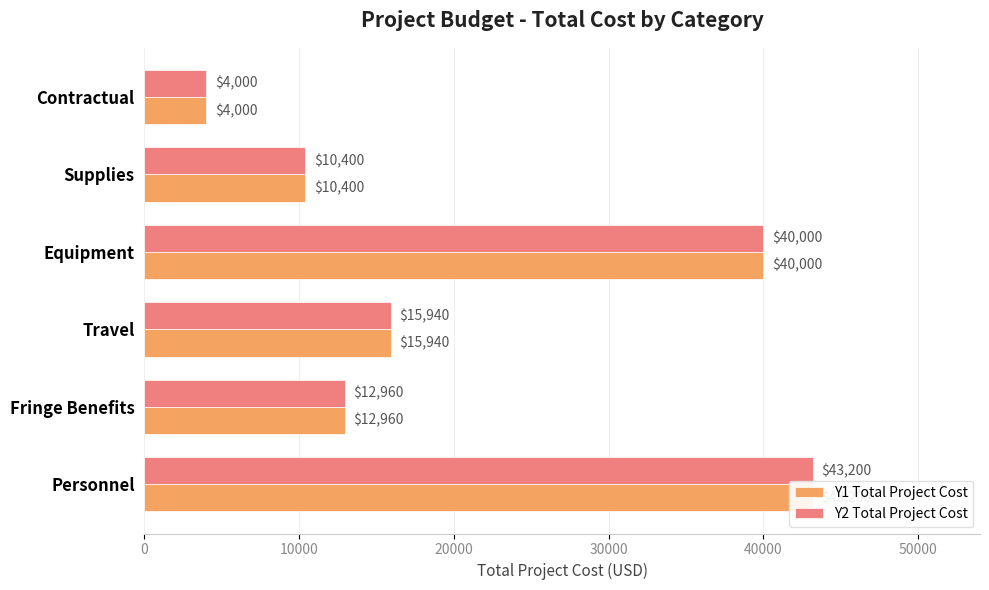

How many categories are shown in the chart?

6